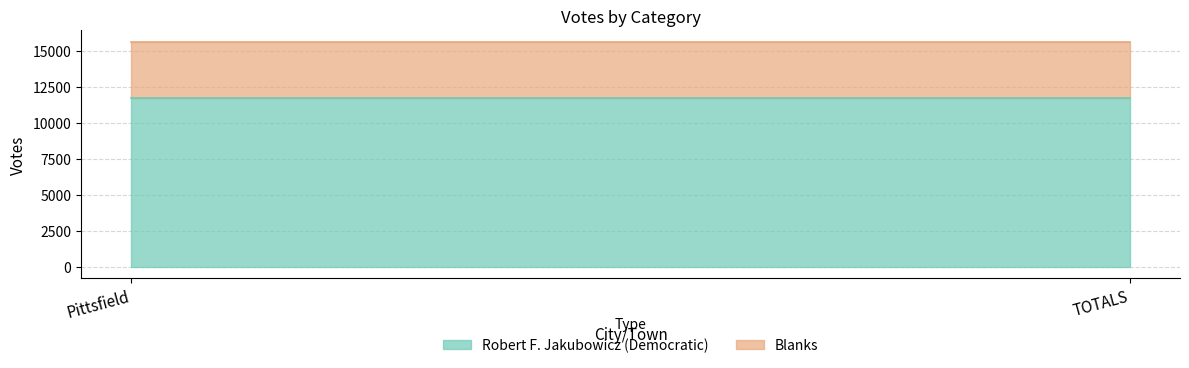

What is the sum of the Robert F. Jakubowicz (Democratic) values at TOTALS and Pittsfield?

23430